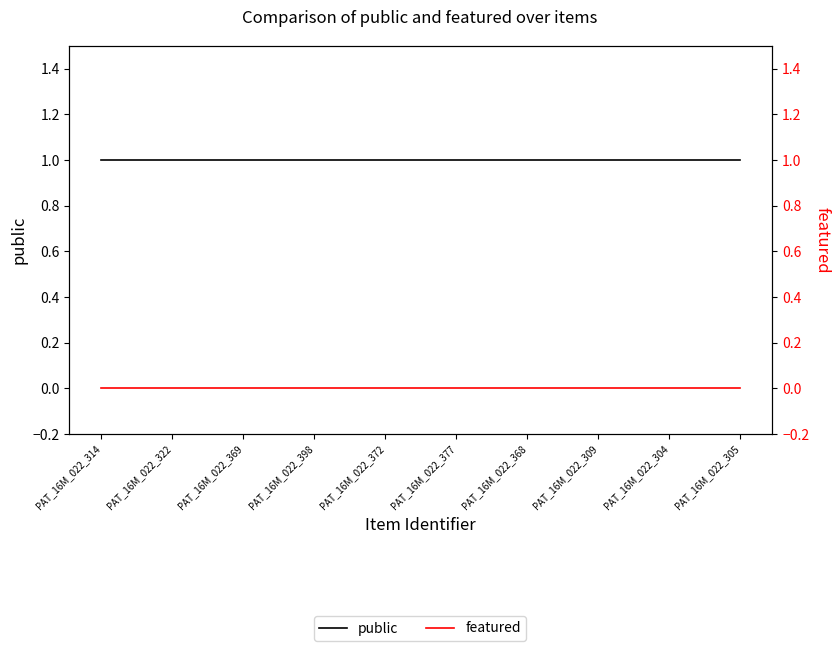

What is the approximate value of public at PAT_16M_022_309?

1